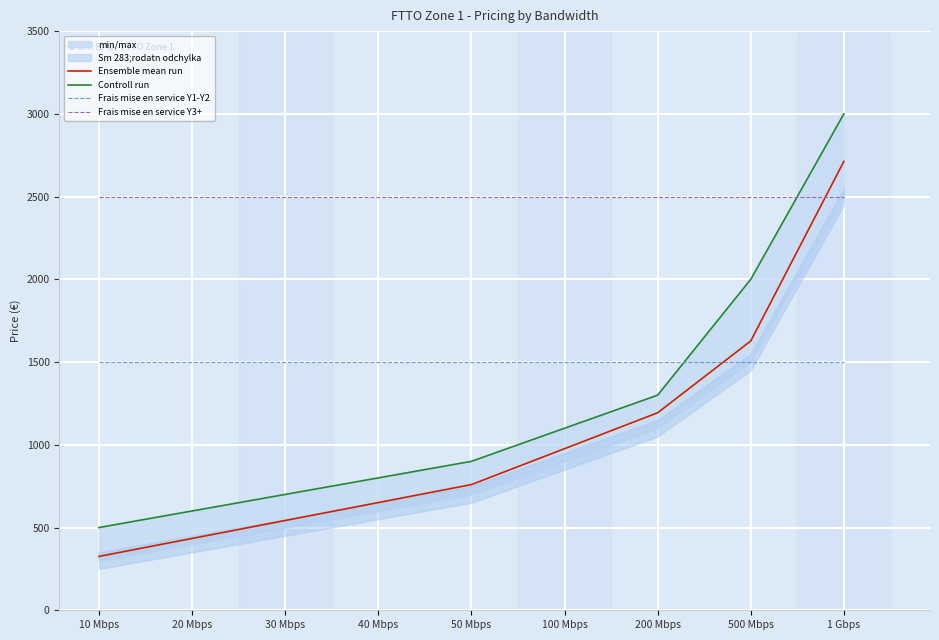

At which category is the sum across all series the highest?

1 Gbps